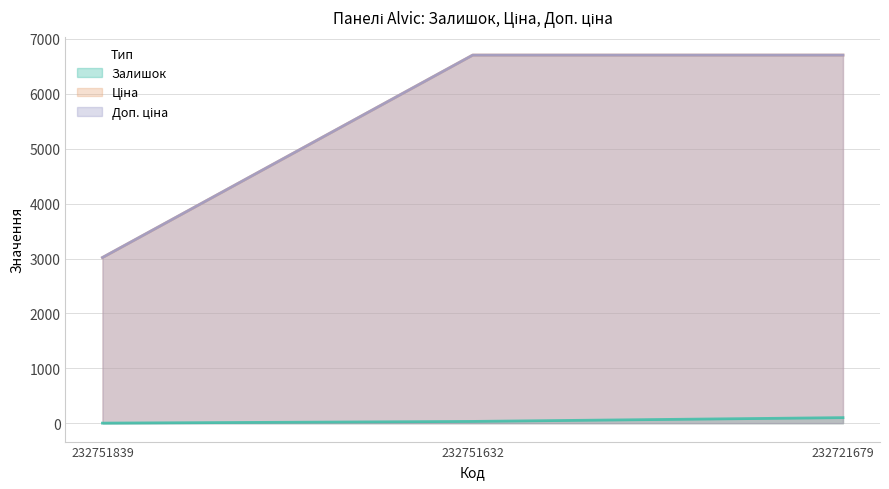

Does the chart display data point markers on the line(s)?

No